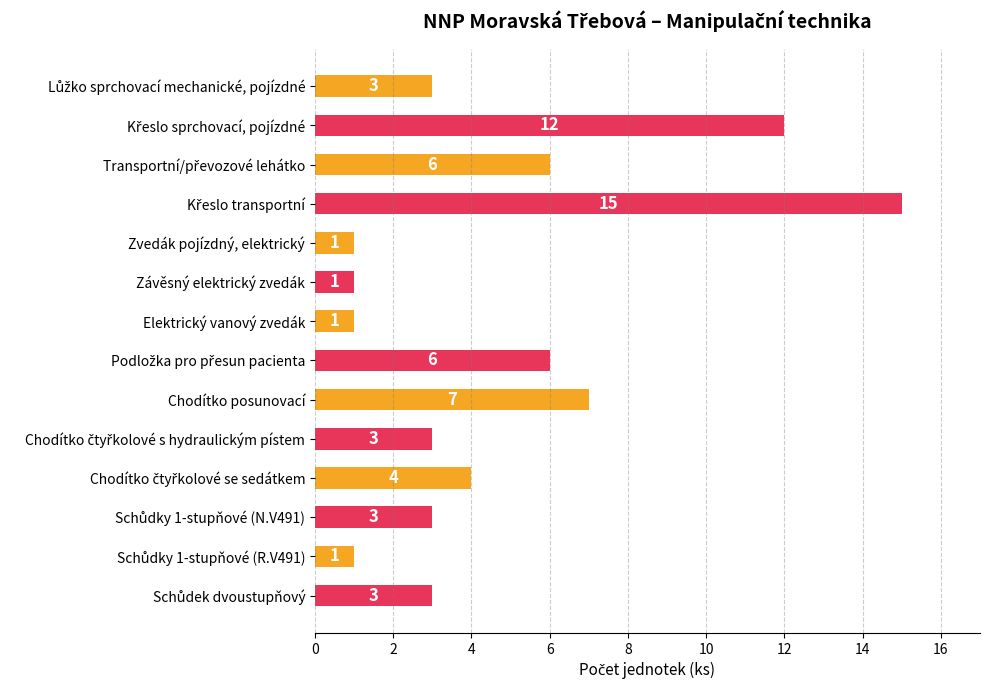

What is the value of the 2nd bar from the top?

12